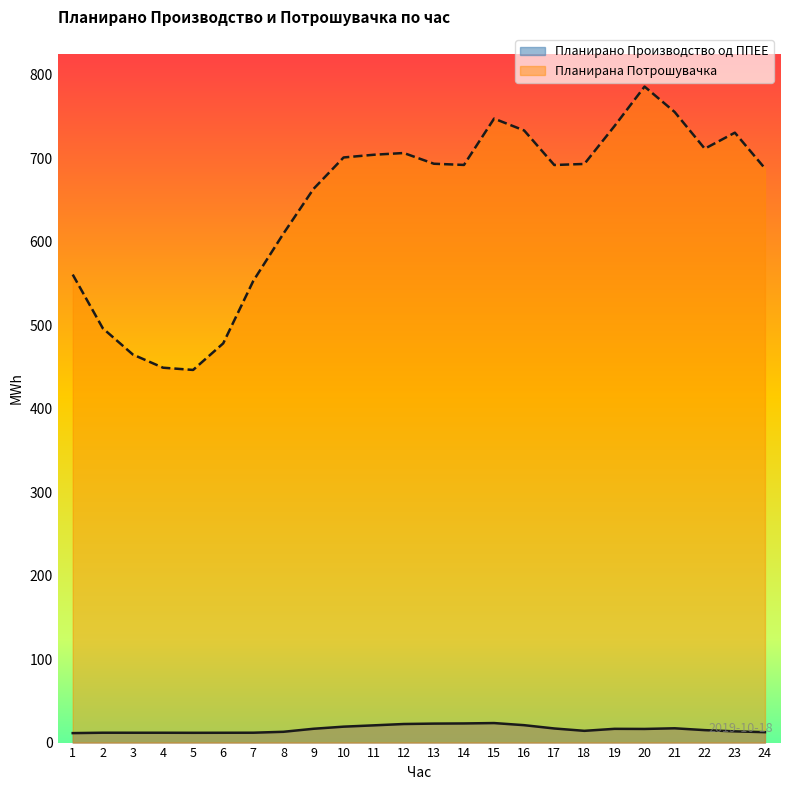

Which category has the lowest value in the Планирано Производство од ППЕЕ series?

1